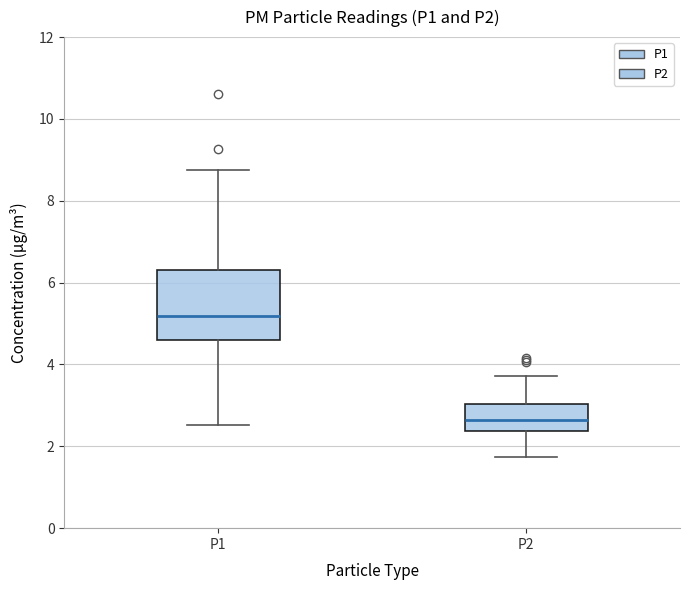

Which box has the lowest median line?

P2